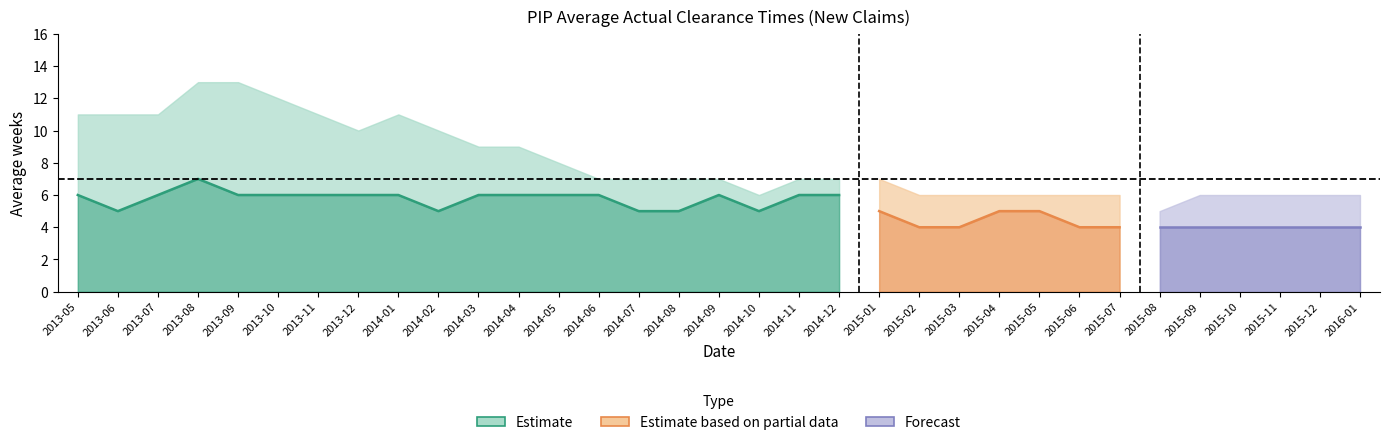

The Registration to DWP decision series shows 7 at 2013-05. True or false?

False